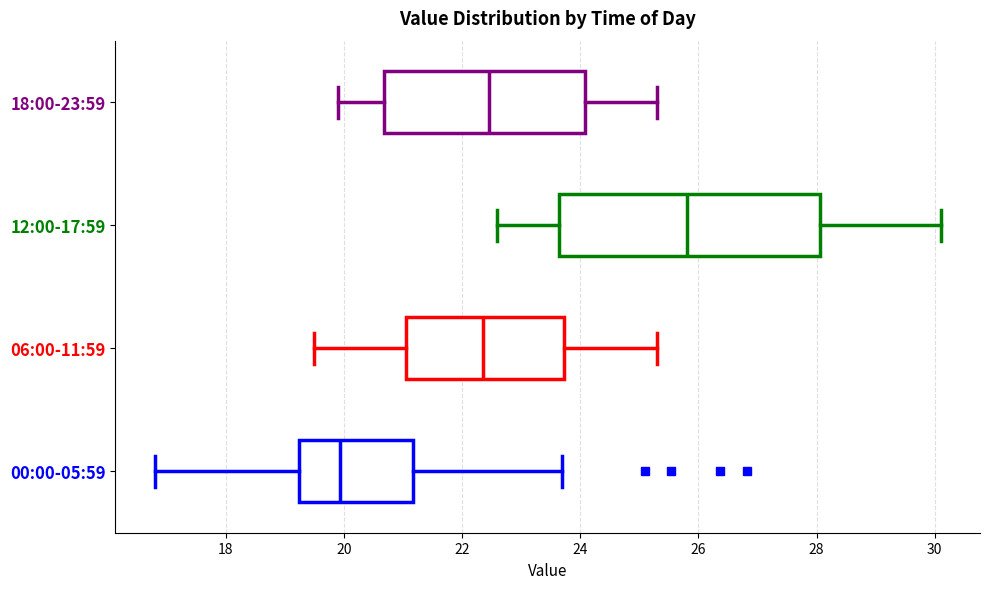

Reading bottom to top, read every box against the x-axis: the position of its median line, the range the box covers, and the ends of its whiskers. The values are not printed on the chart, so give them approximately, as read against the axis.

00:00-05:59: median 20.0, box 19.2 to 21.2, whiskers 16.8 to 23.8
06:00-11:59: median 22.4, box 21.0 to 23.8, whiskers 19.6 to 25.4
12:00-17:59: median 25.8, box 23.6 to 28.0, whiskers 22.6 to 30.2
18:00-23:59: median 22.4, box 20.6 to 24.0, whiskers 20.0 to 25.4